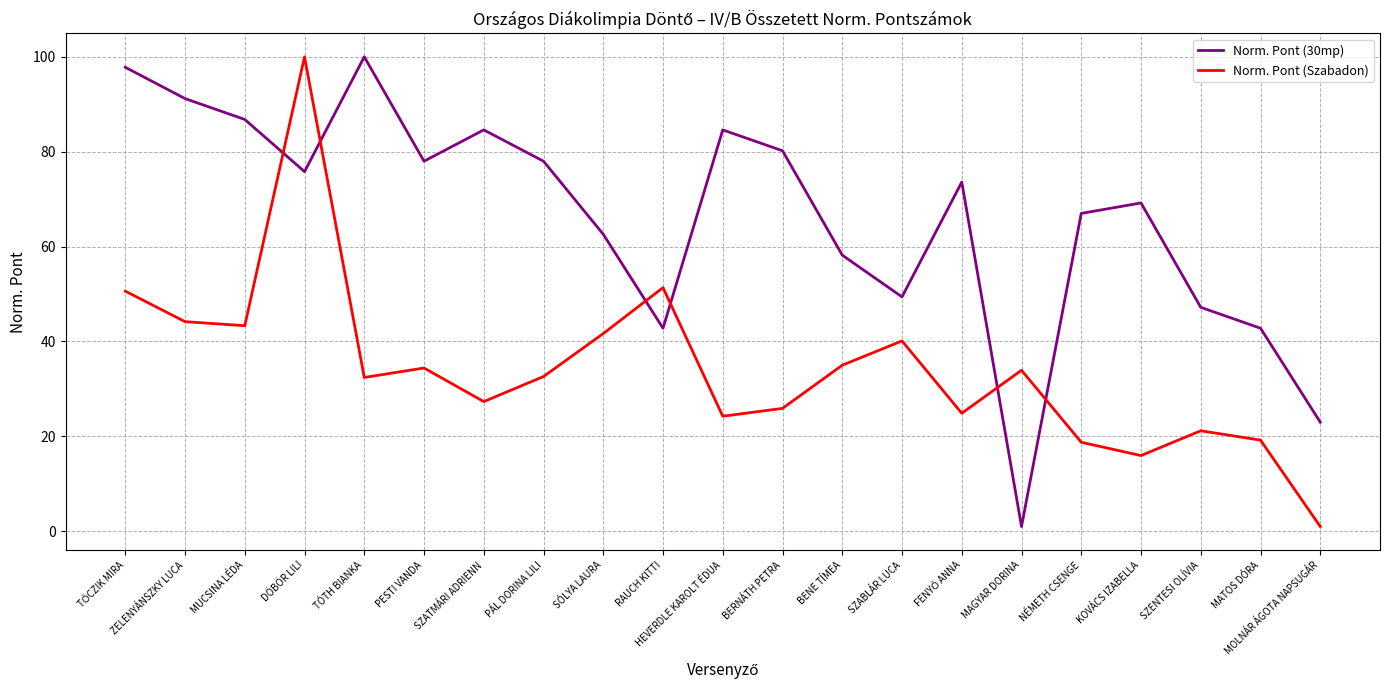

What is the spread (max minus min) of values at SZABLÁR LUCA?

9.3